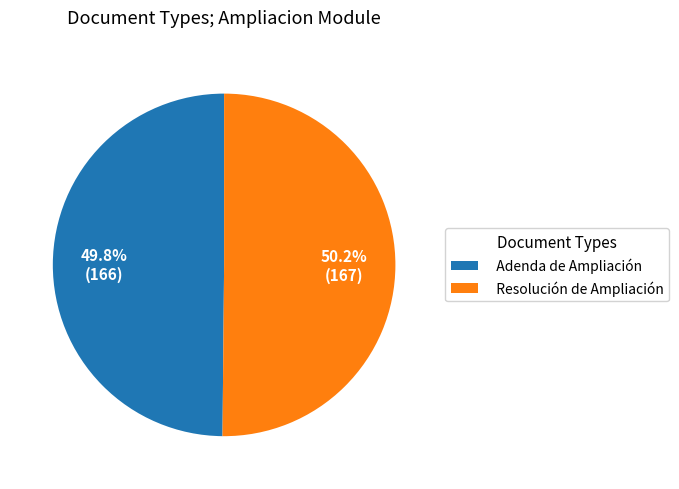

Is there any slice that represents more than half of the pie?

Yes